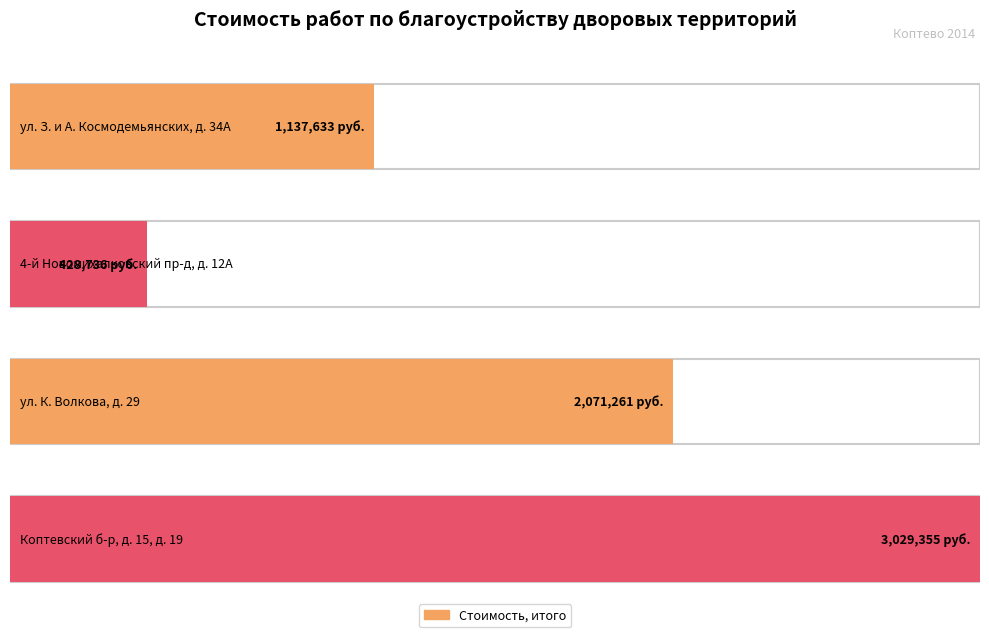

What is the sum of the values at 4-й Новомихалковский пр-д, д. 12А and Коптевский б-р, д. 15, д. 19?

3458090.4